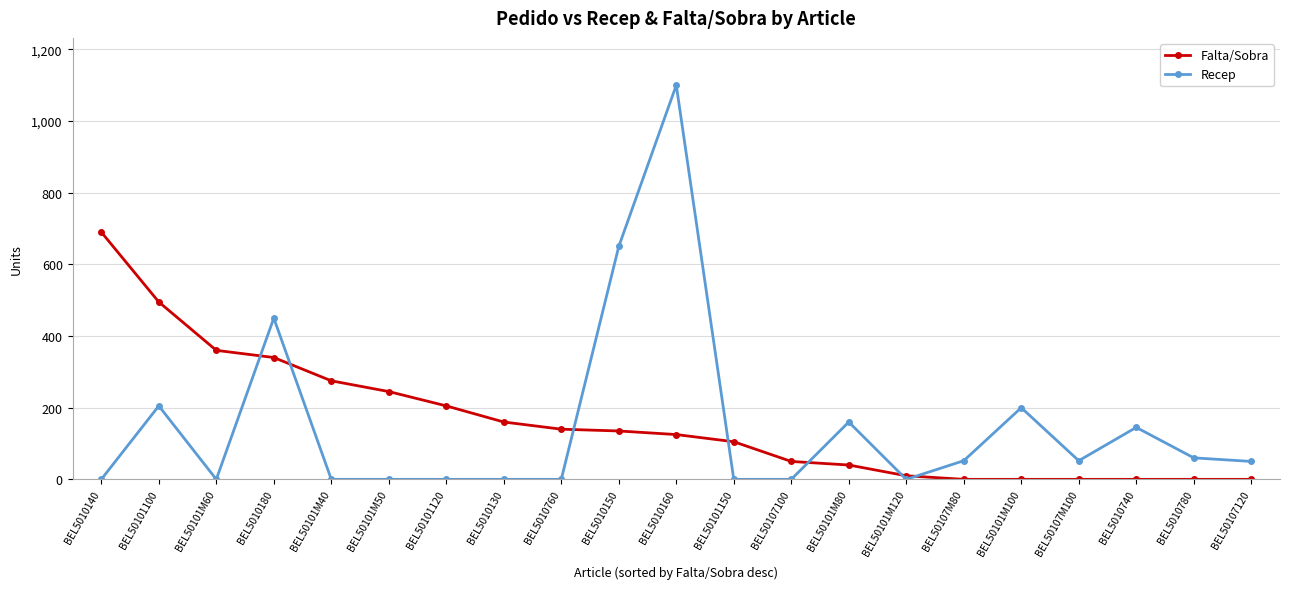

Does the chart display data point markers on the line(s)?

Yes